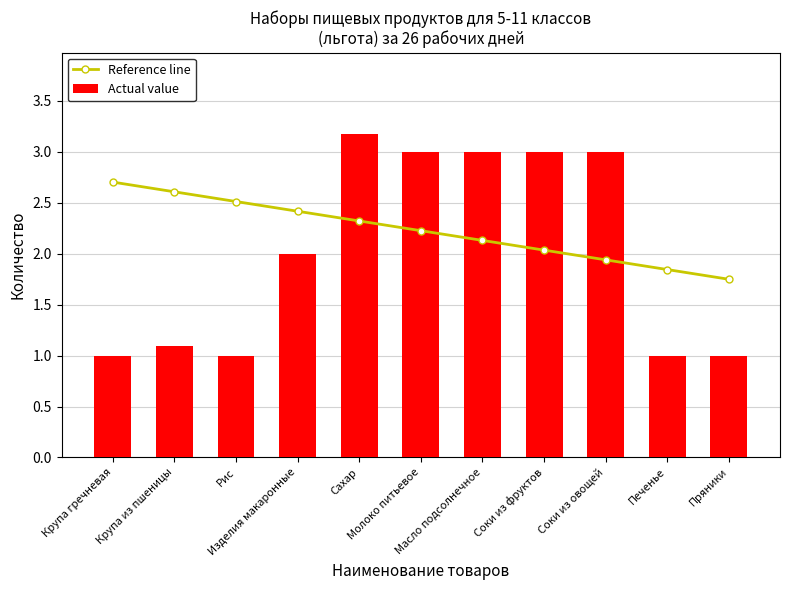

List the series in order of their peak value, highest first.

Actual value, Reference line